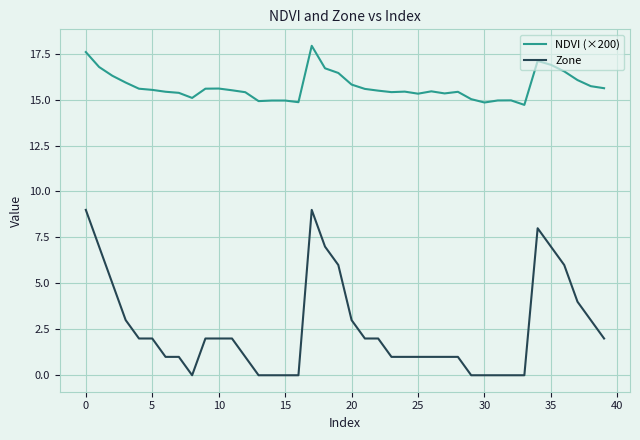

Rank the series by their maximum value, from highest to lowest.

NDVI (×200), Zone